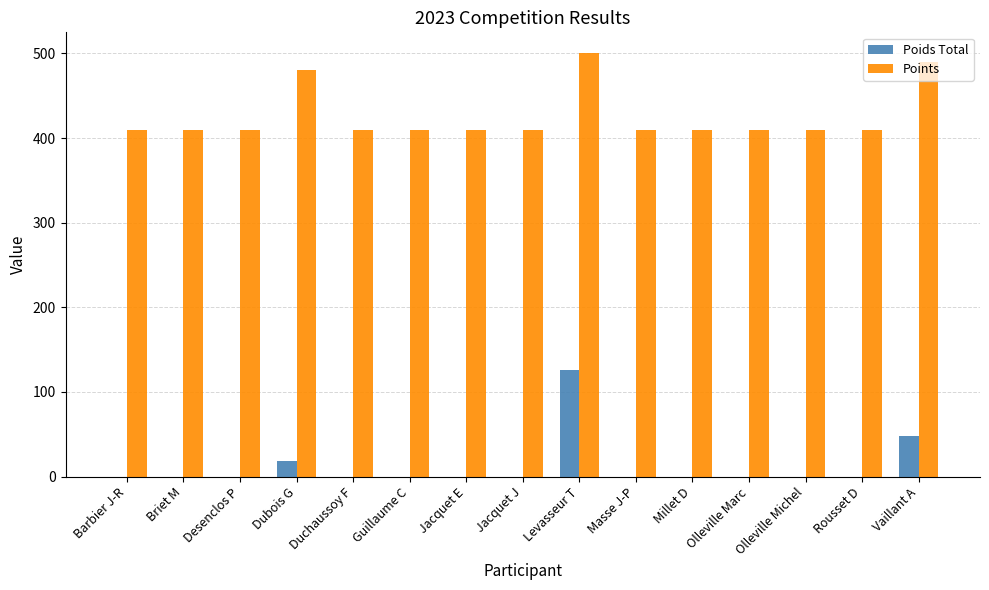

The Points series shows 177 at Levasseur T. True or false?

False